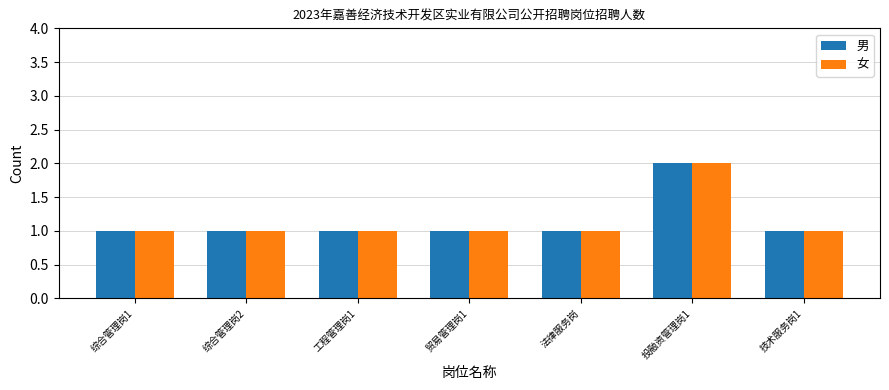

The value of 男 at 综合管理岗2 is 1. True or false?

True